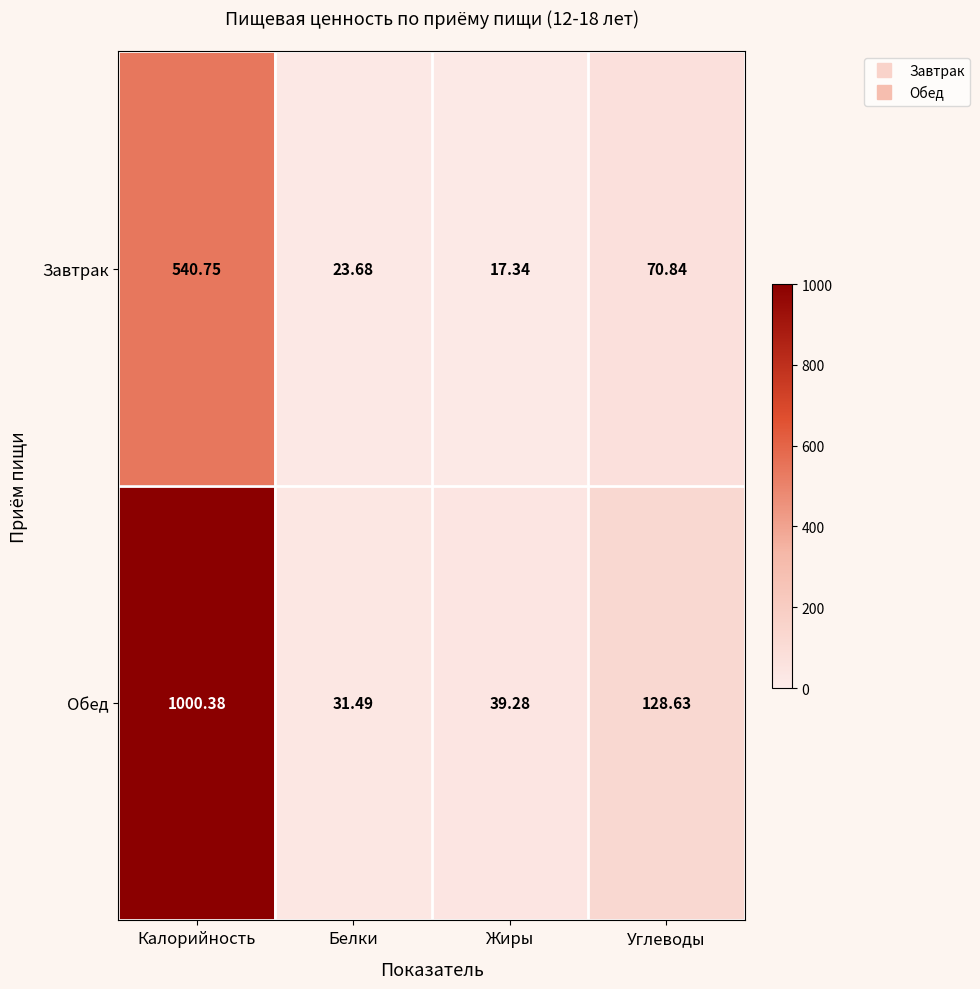

Which label corresponds to the largest value in the chart?

Калорийность